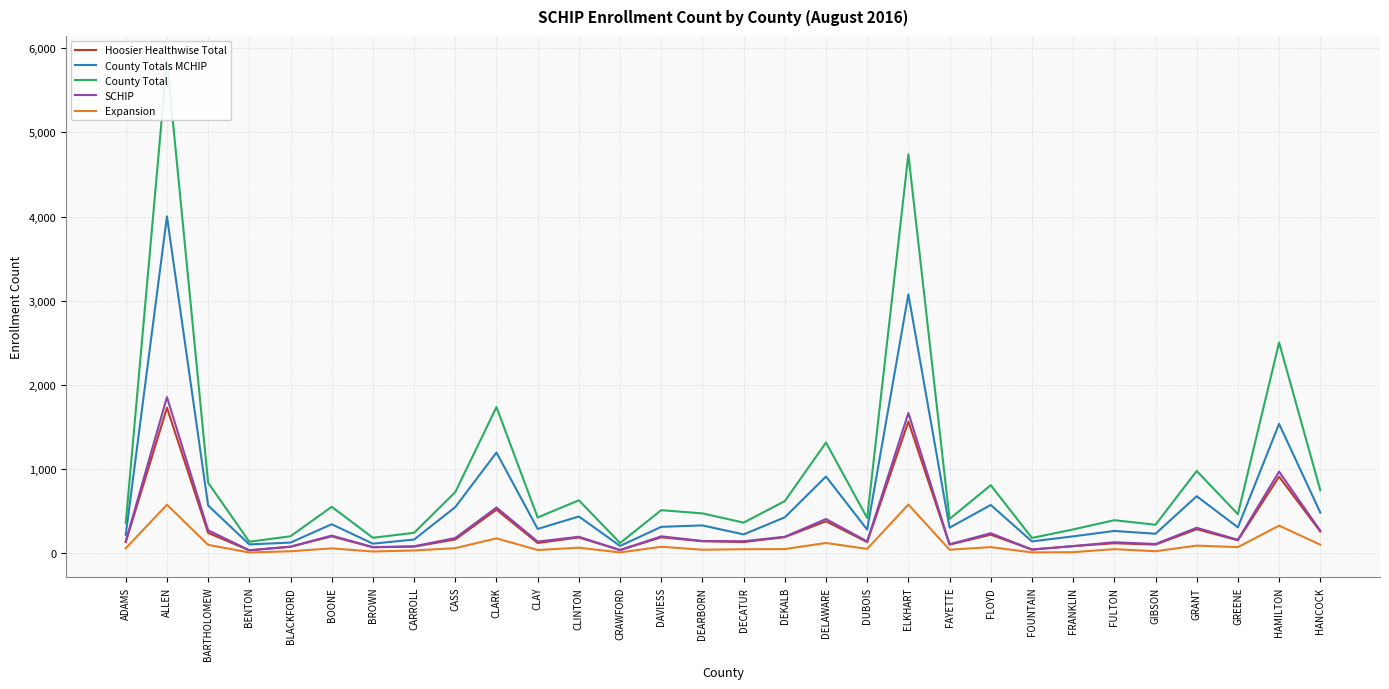

What are all the series names shown in the legend?

Hoosier Healthwise Total, County Totals MCHIP, County Total, SCHIP, Expansion